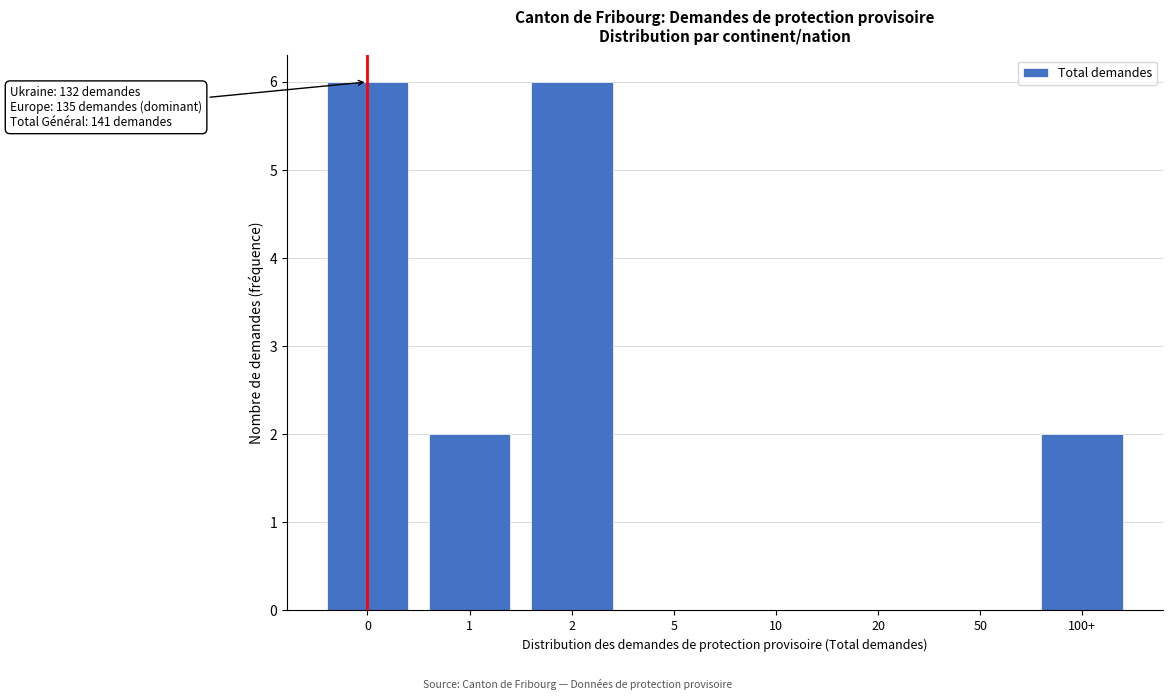

Reading right to left, extract all data points from this chart.

100+=2	50=0	20=0	10=0	5=0	2=6	1=2	0=6